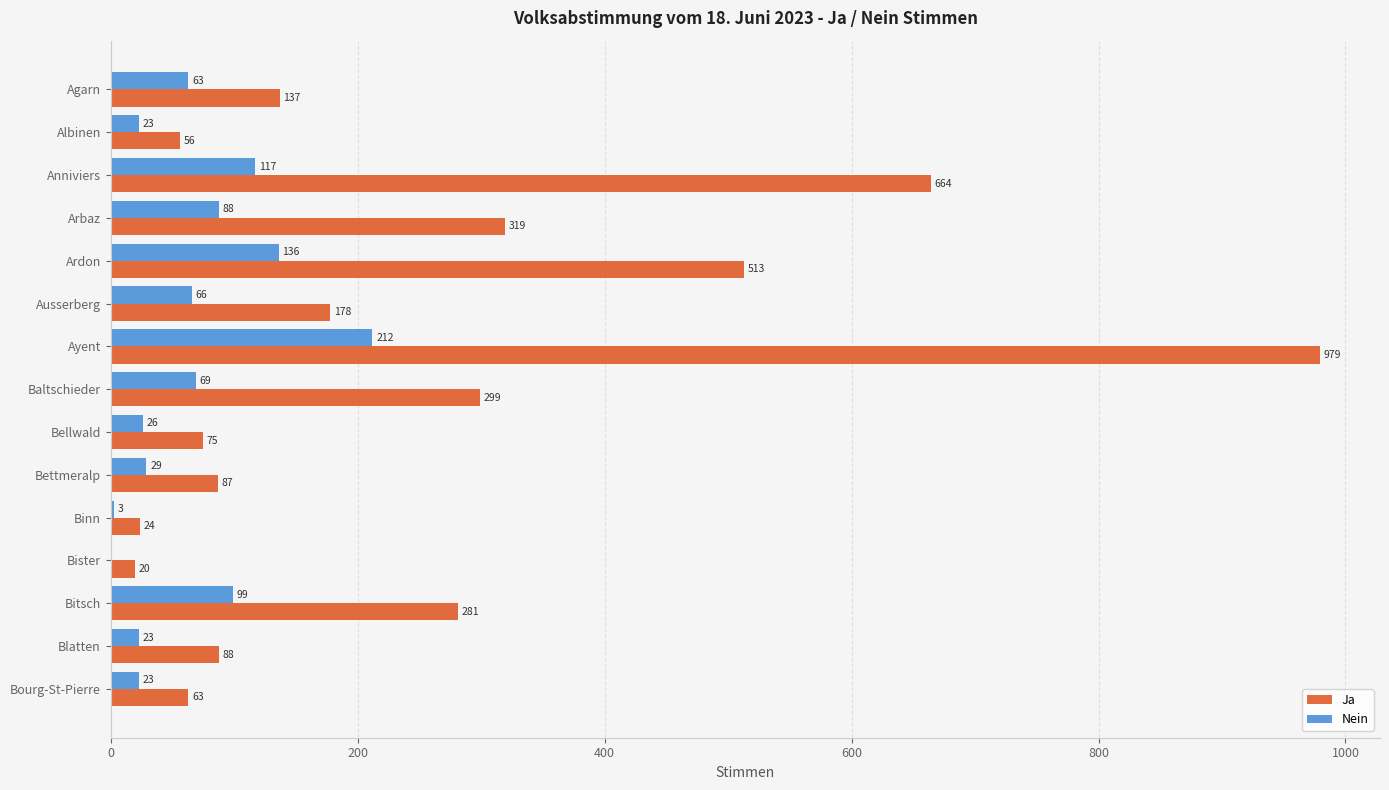

Which series has the largest total across all categories?

Ja